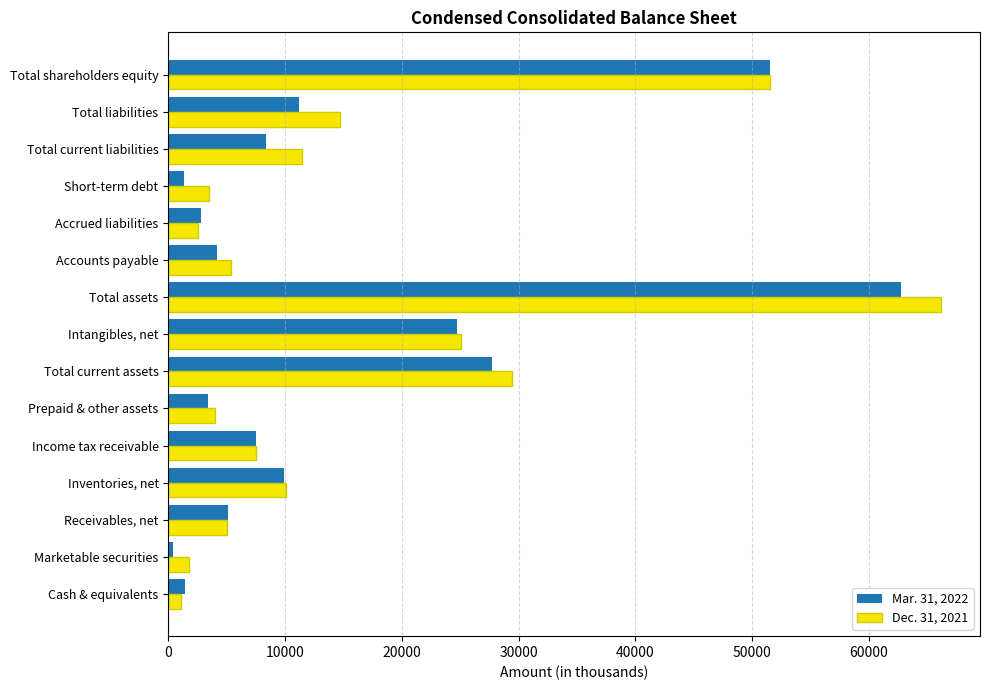

True or false: Mar. 31, 2022 has a value of 11218 at Total liabilities.

True